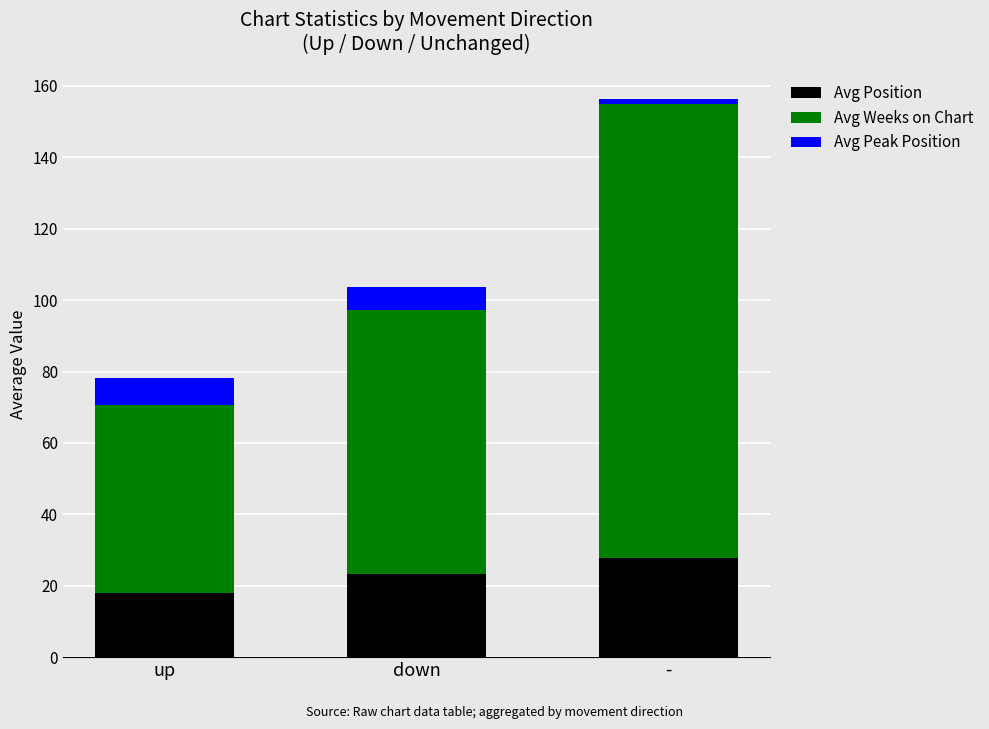

How many bars are there in total?

3